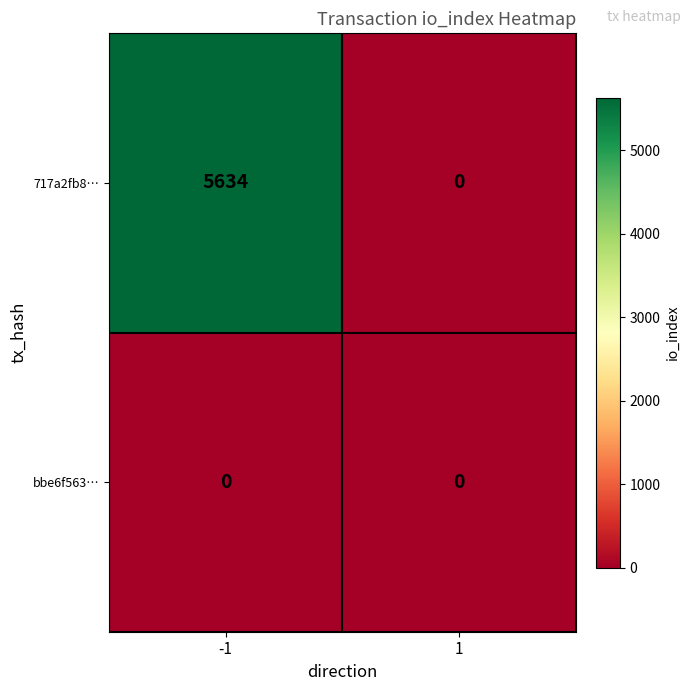

At how many categories does at least one series exceed 3056?

1